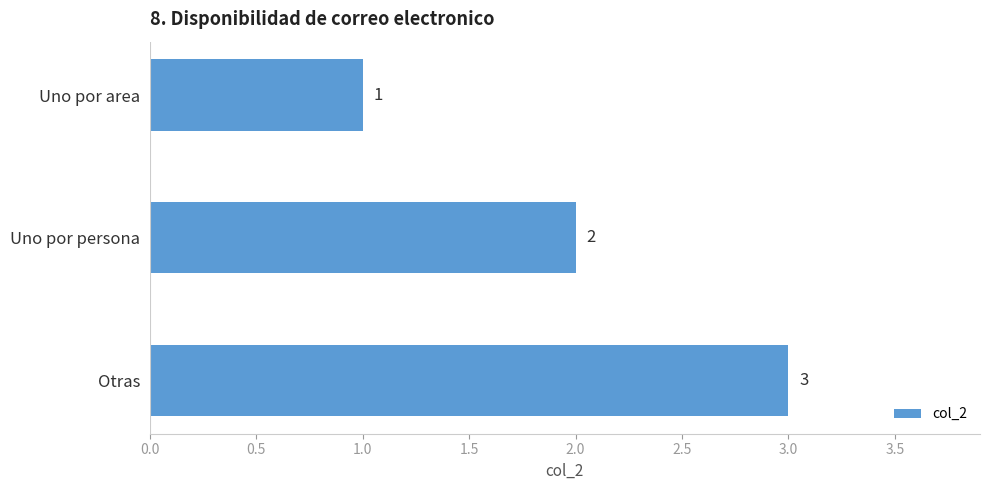

What is the ratio of the value at Uno por area to the value at Otras?

0.3